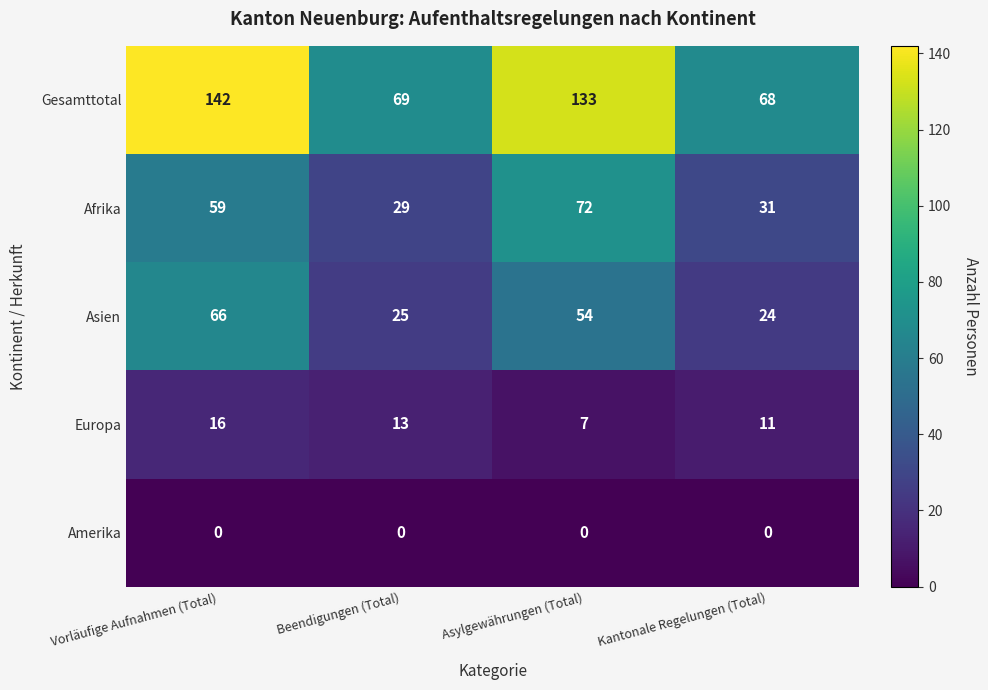

What is the difference between the maximum and minimum values in the Gesamttotal series?

74